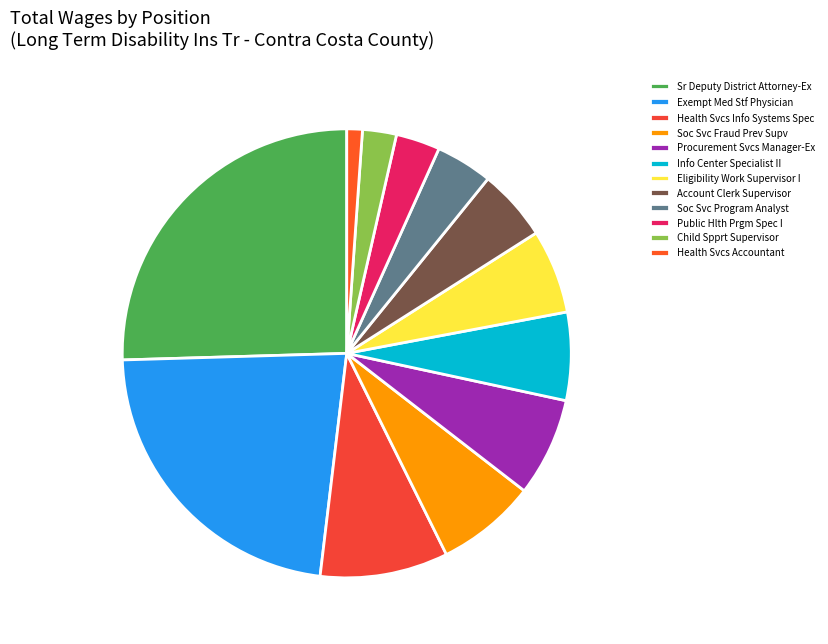

Which category has the biggest portion of the pie?

Sr Deputy District Attorney-Ex